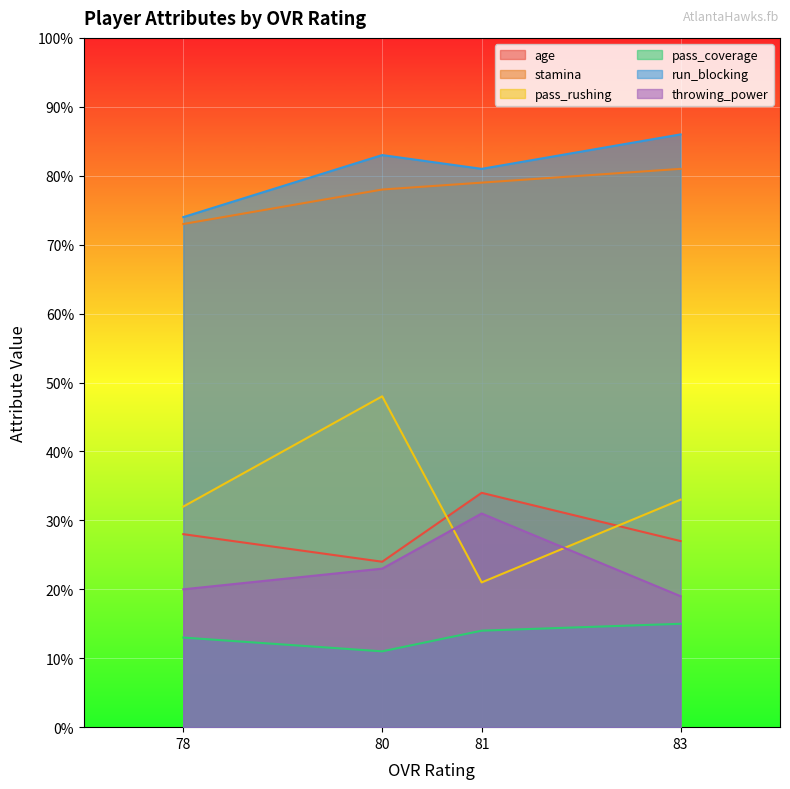

What is the difference between the pass_coverage values at 81 and 78?

1